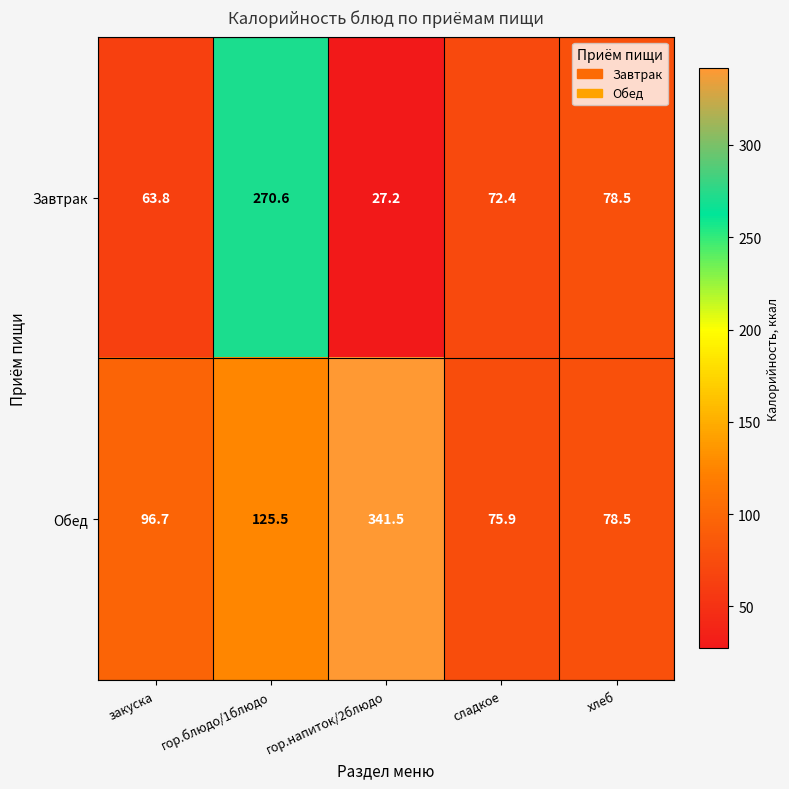

What is the minimum value for Обед?

75.9